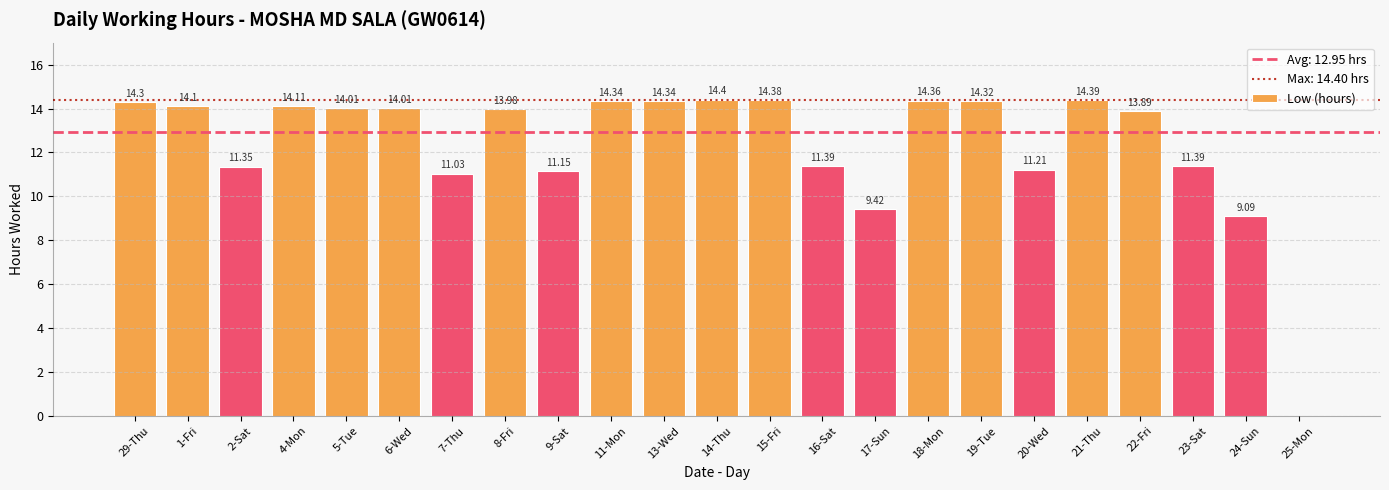

What is the greatest value displayed?

14.4